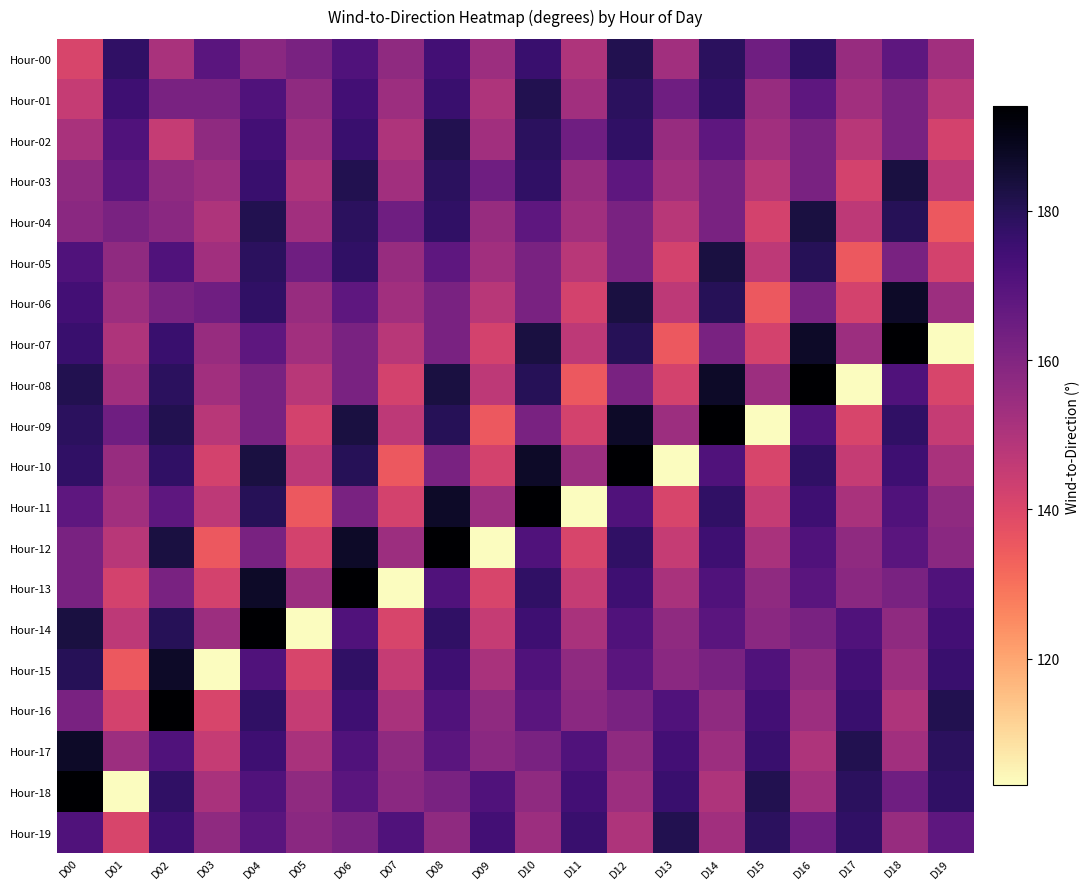

At how many categories does at least one series exceed 160?

20